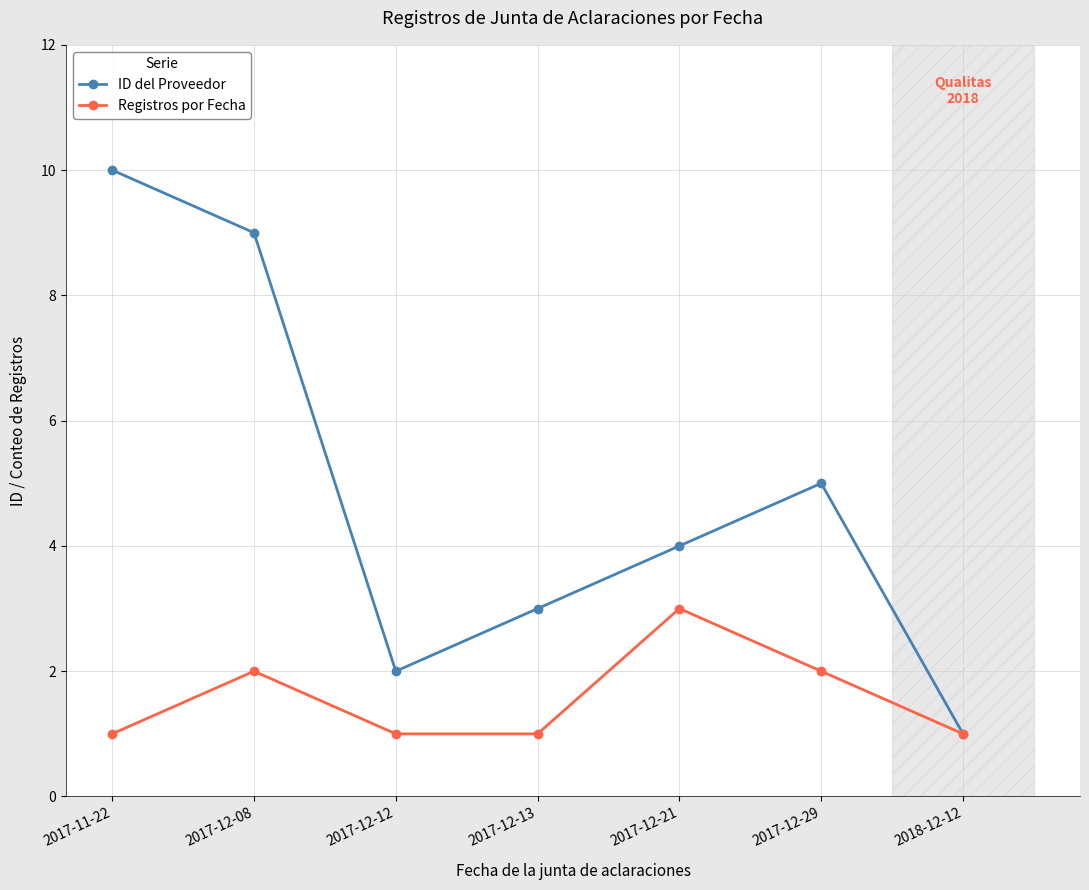

What is the value of the ID del Proveedor point at the 1st from the left?

10